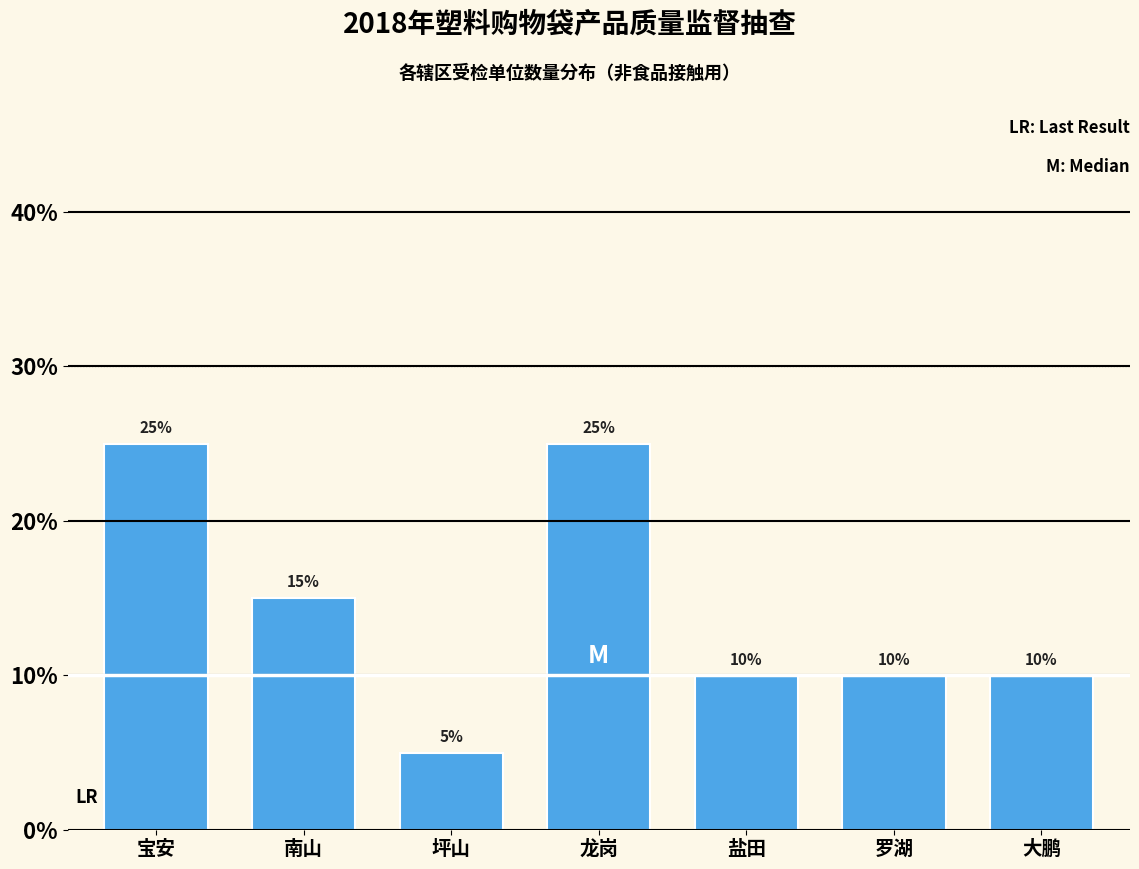

Reading left to right, transcribe all the data shown in this chart.

25	15	5	25	10	10	10